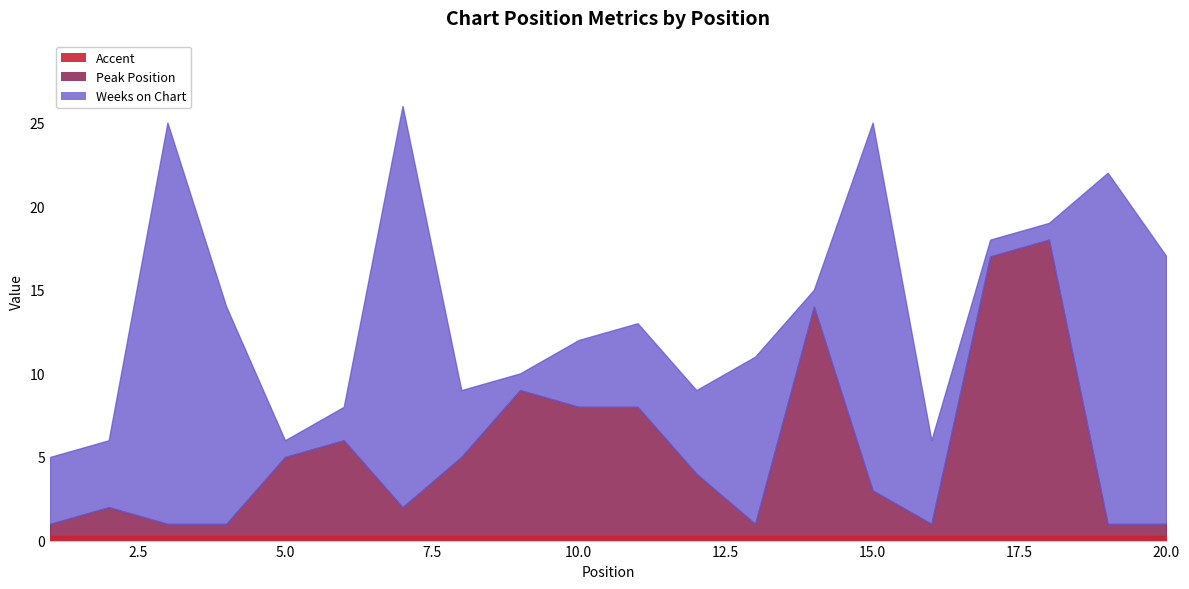

Between 9 and 16, which is larger?

9